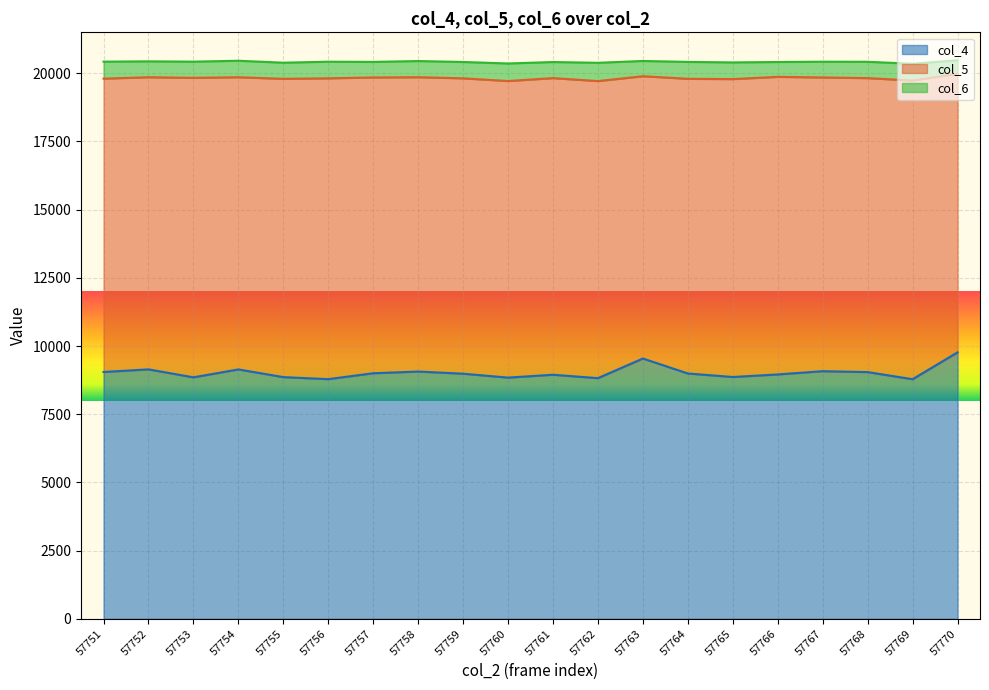

What is the sum of the col_4 values at 57760 and 57751?

17890